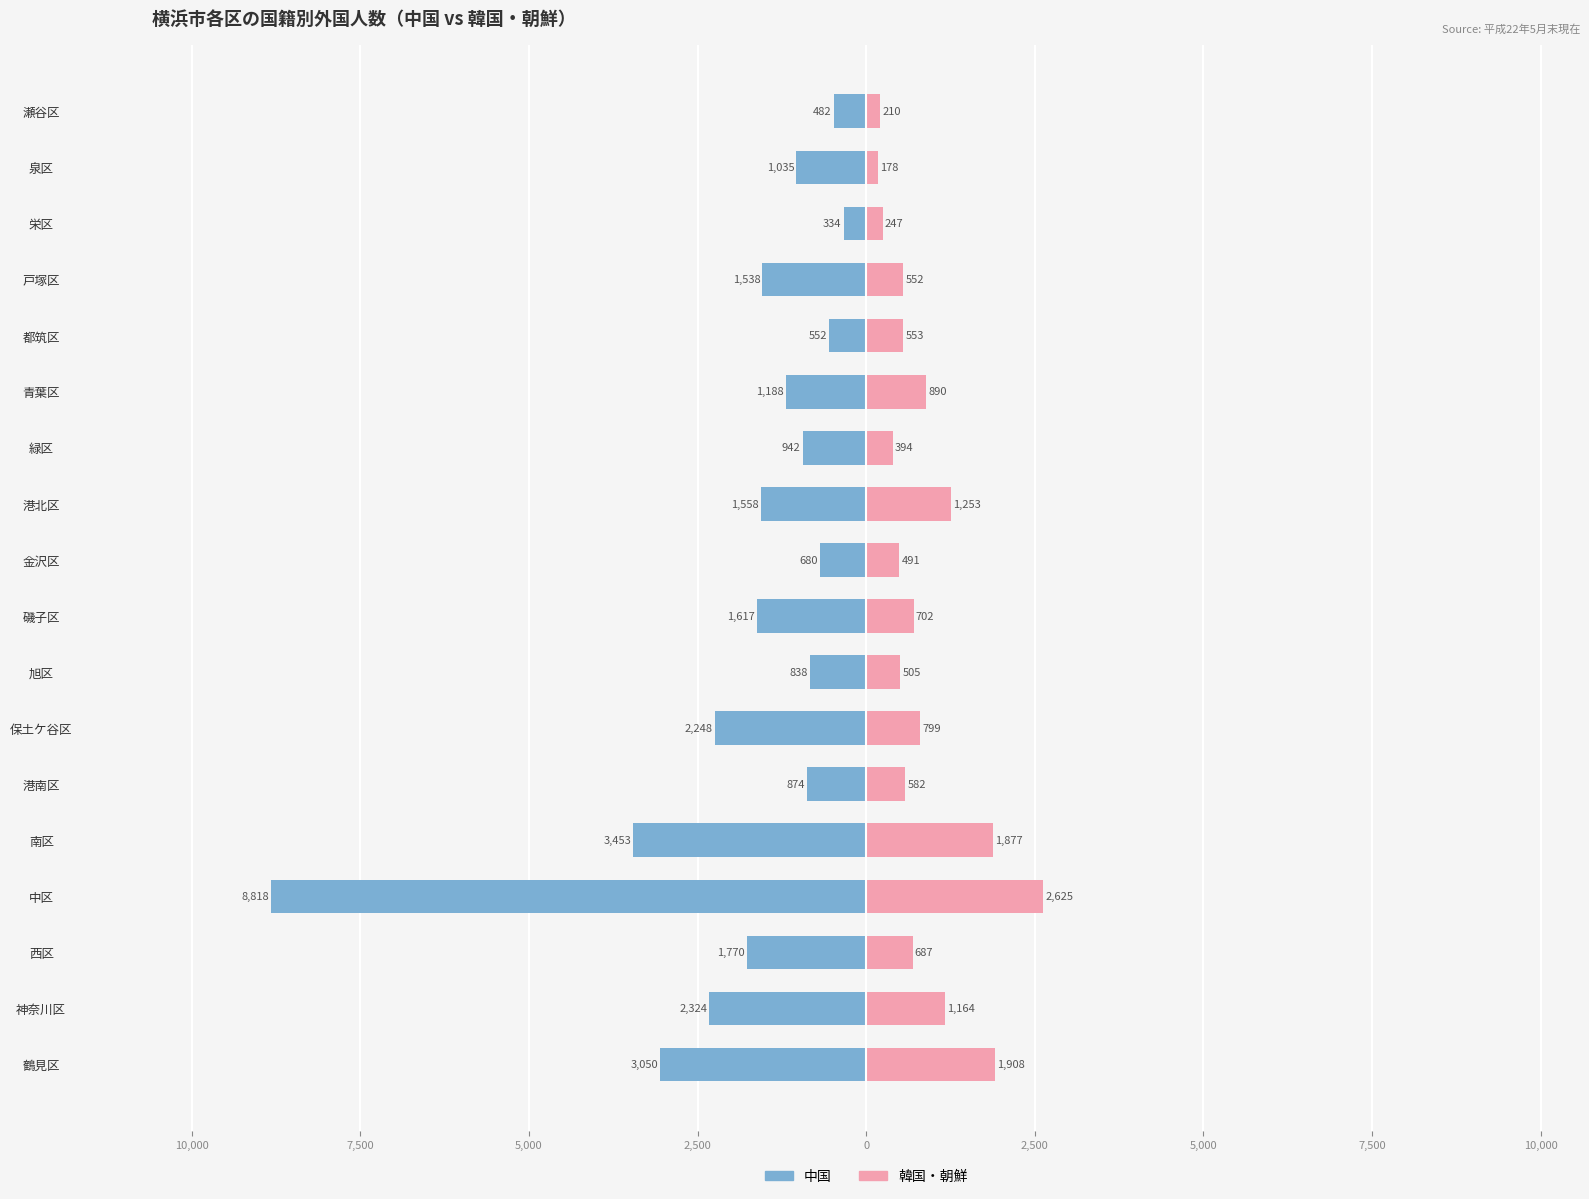

Is the value of 中国 at 都筑区 greater than the value of 韓国・朝鮮 at 栄区?

No